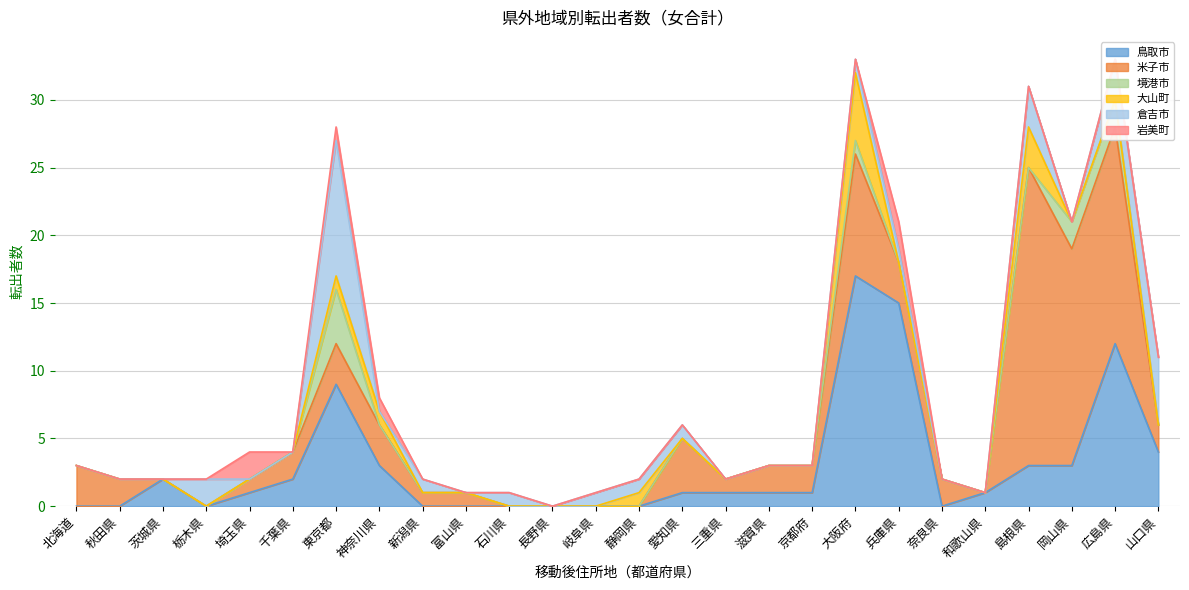

At which label does 鳥取市 reach its peak?

大阪府